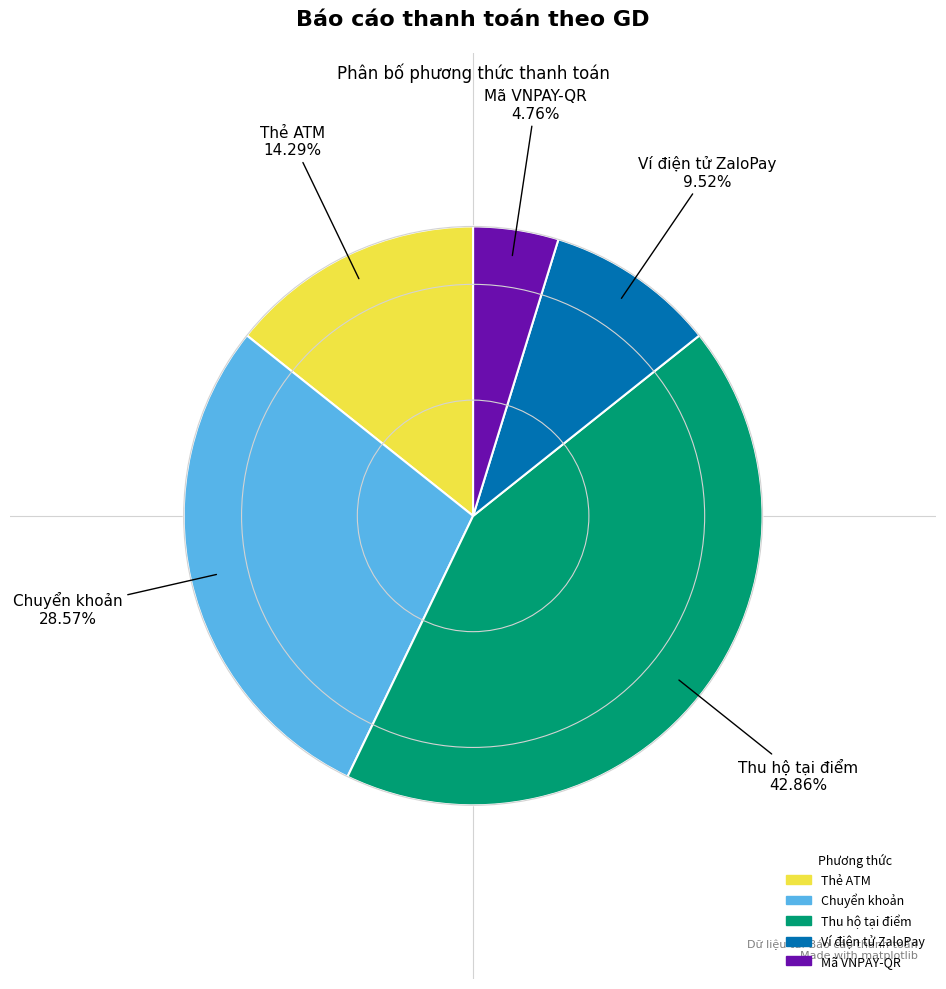

Do Ví điện tử ZaloPay and Chuyển khoản together represent more than half of the pie?

No